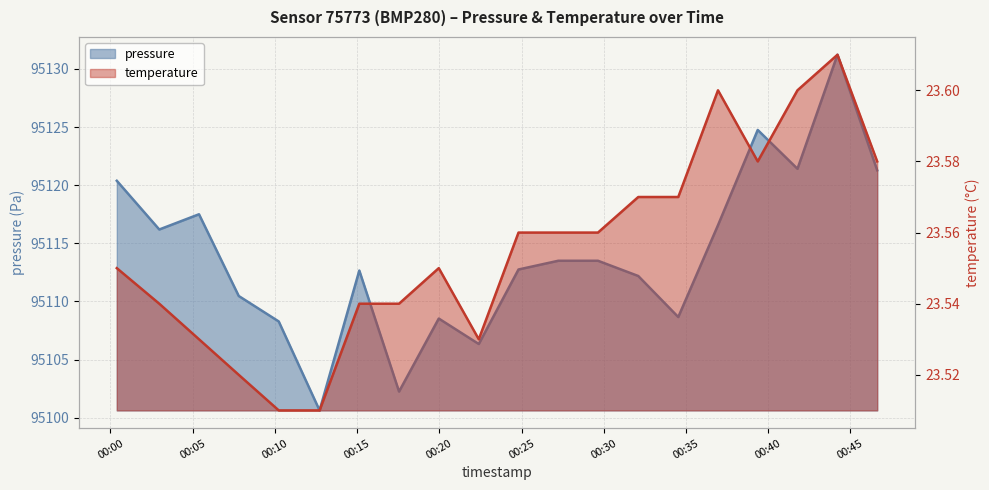

Reading left to right, what are all the values shown in this chart?

pressure: 95120.4	95116.2	95117.5	95110.5	95108.3	95100.6	95112.7	95102.2	95108.5	95106.3	95112.8	95113.5	95113.5	95112.2	95108.7	95116.6	95124.8	95121.4	95131.2	95121.3
temperature: 23.6	23.5	23.5	23.5	23.5	23.5	23.5	23.5	23.6	23.5	23.6	23.6	23.6	23.6	23.6	23.6	23.6	23.6	23.6	23.6